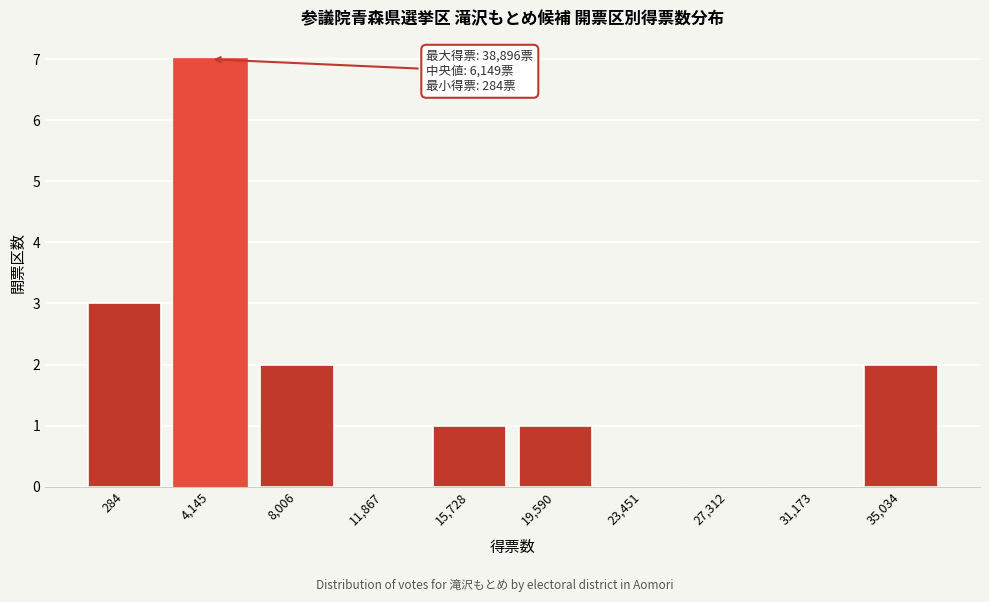

Reading left to right, list all the values displayed in this chart.

284=3	4,145=7	8,006=2	11,867=0	15,728=1	19,590=1	23,451=0	27,312=0	31,173=0	35,034=2